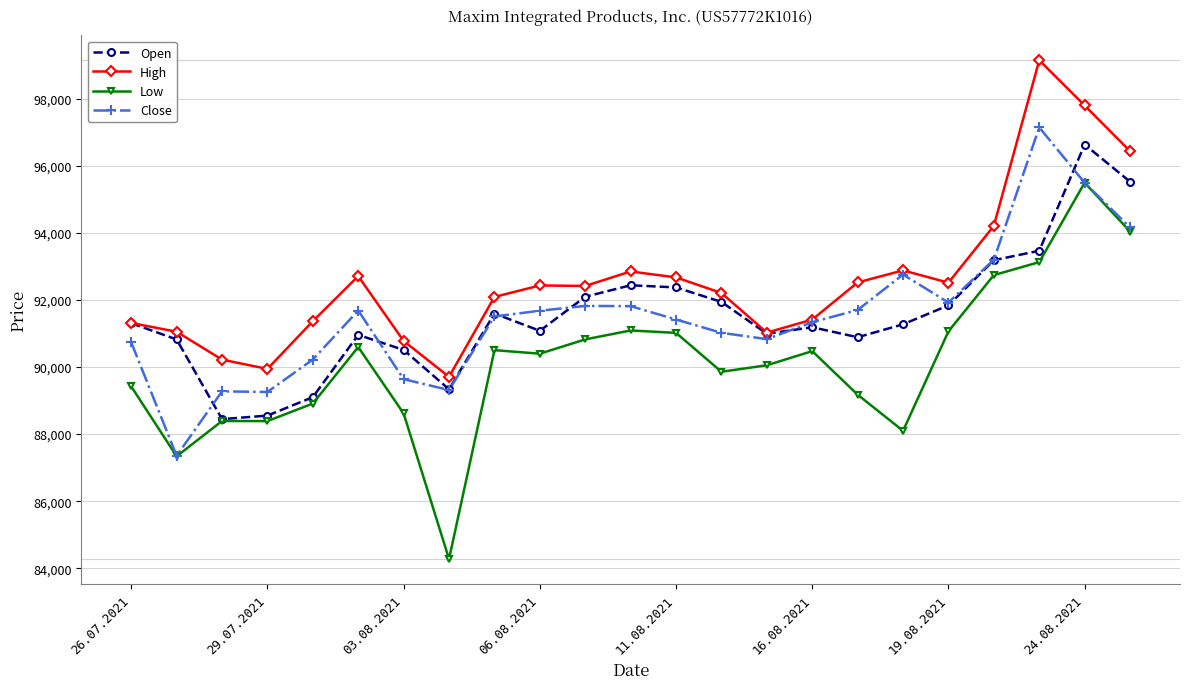

True or false: High and Low cross at least once.

False